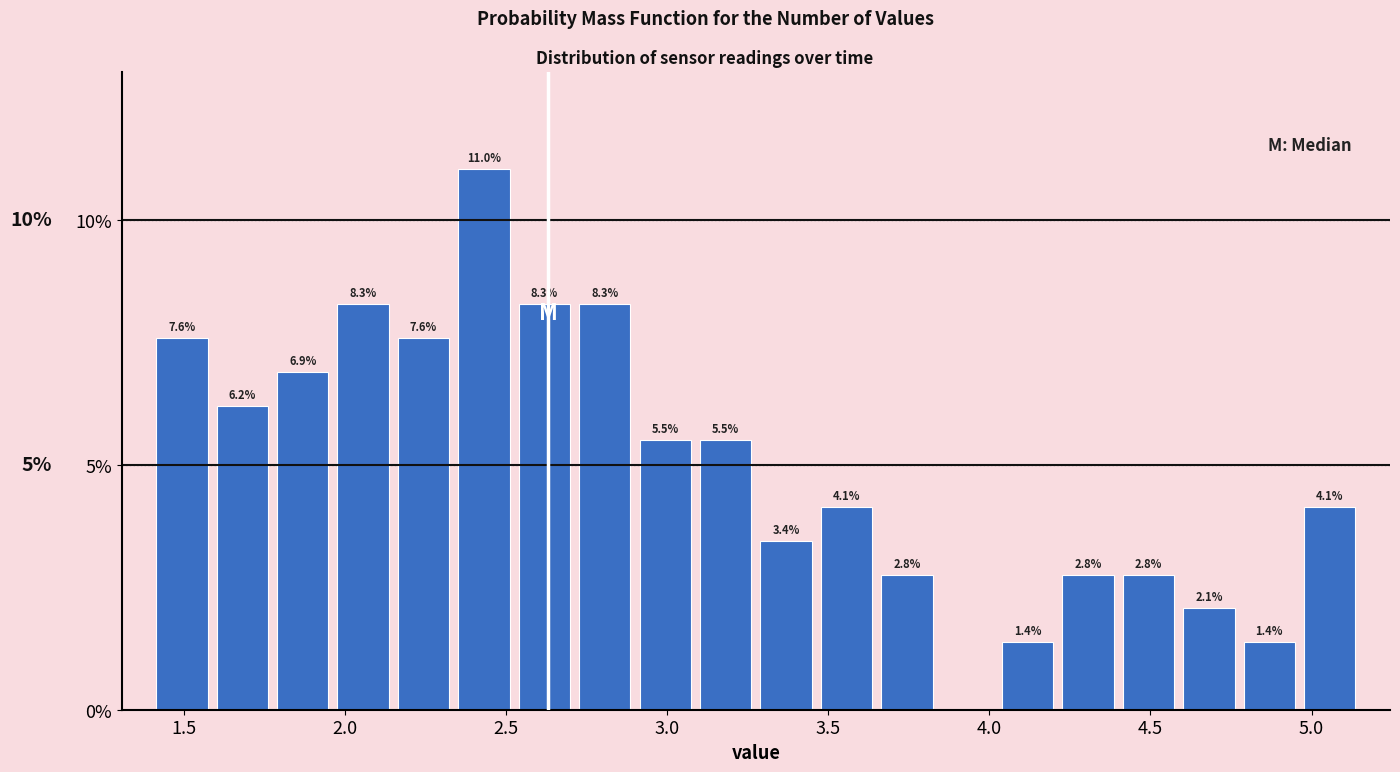

Around what value on the x-axis is the tallest bar? Give the approximate position of its centre, as read against the axis.

2.45